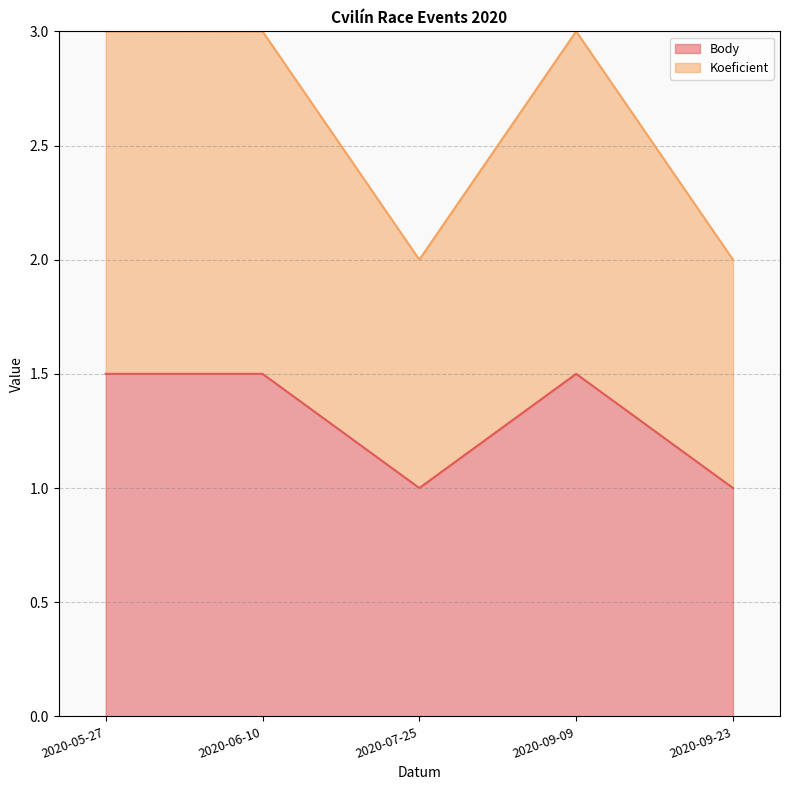

What is the average value of the Body series?

1.3